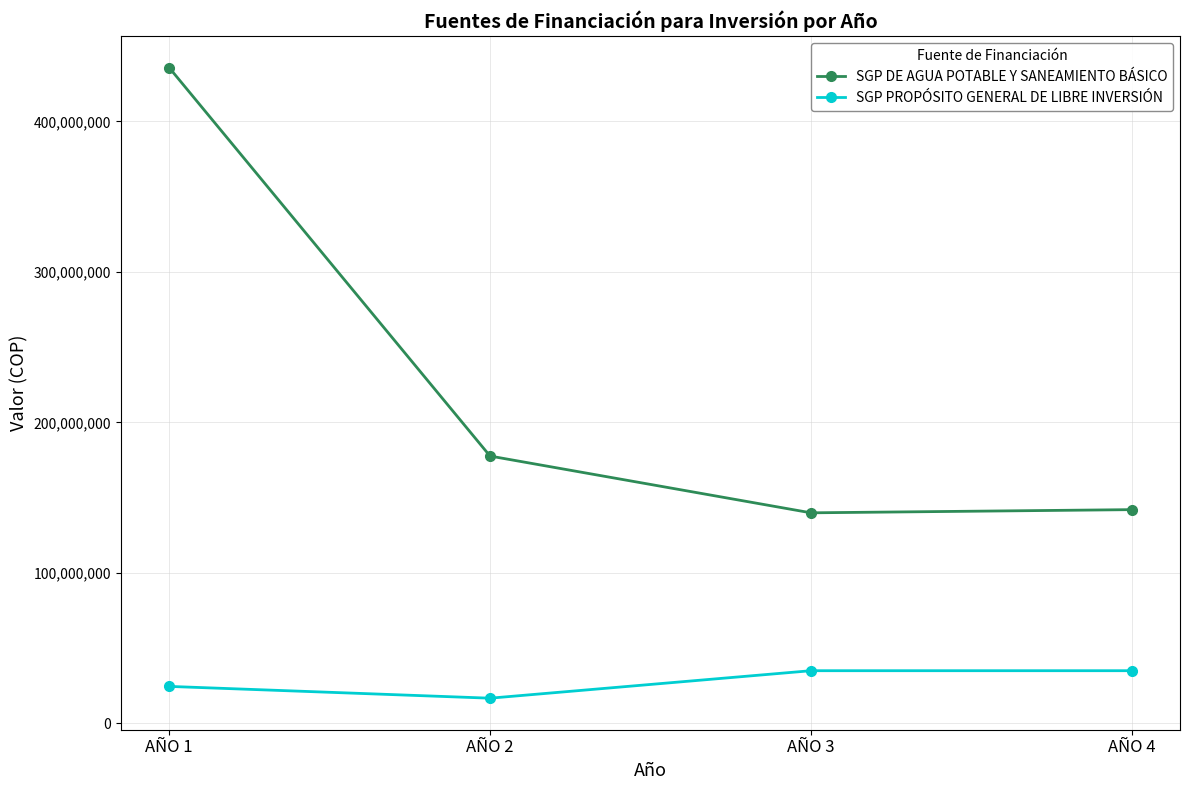

What is the difference between the maximum and second lowest values in the SGP PROPÓSITO GENERAL DE LIBRE INVERSIÓN series?

10428000